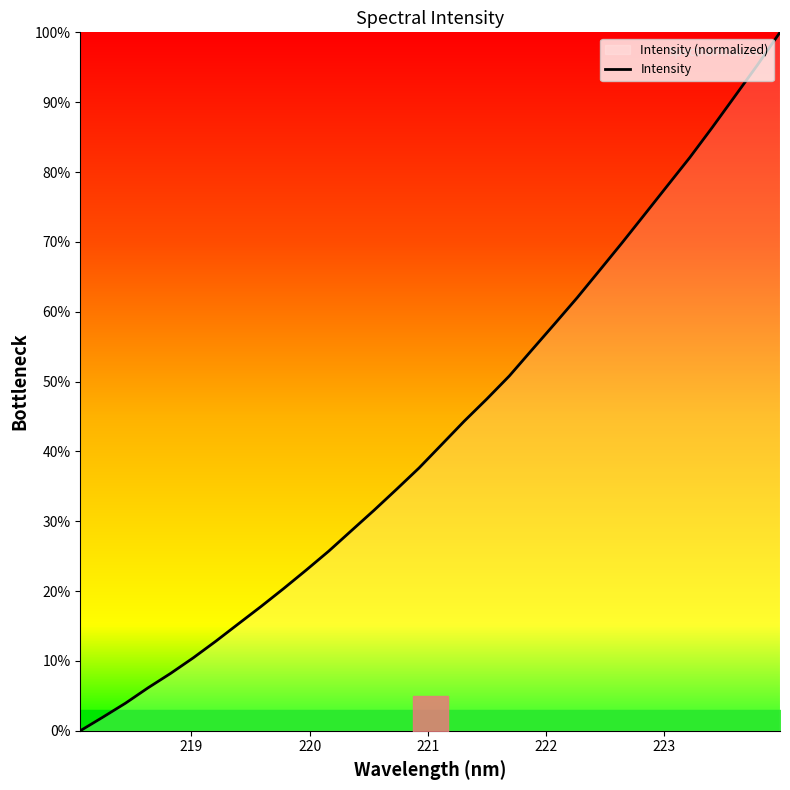

What is the highest value of the Intensity series?

100.0